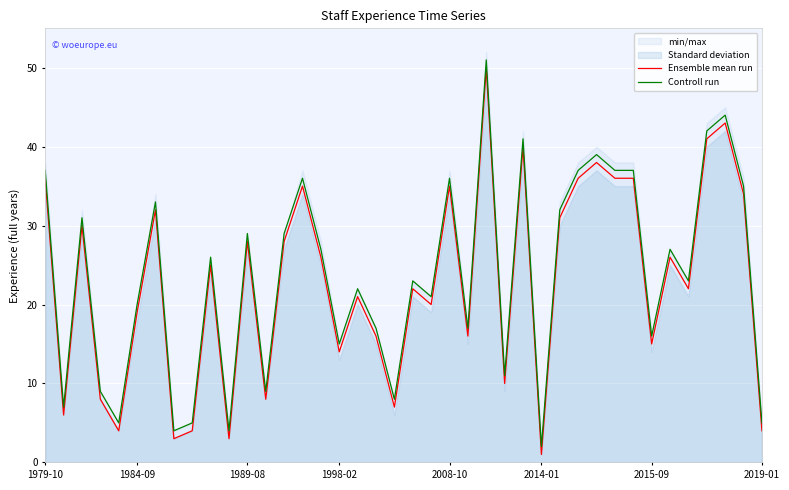

In Ensemble mean run, how many points are higher than both neighbors (excluding endpoints)?

13